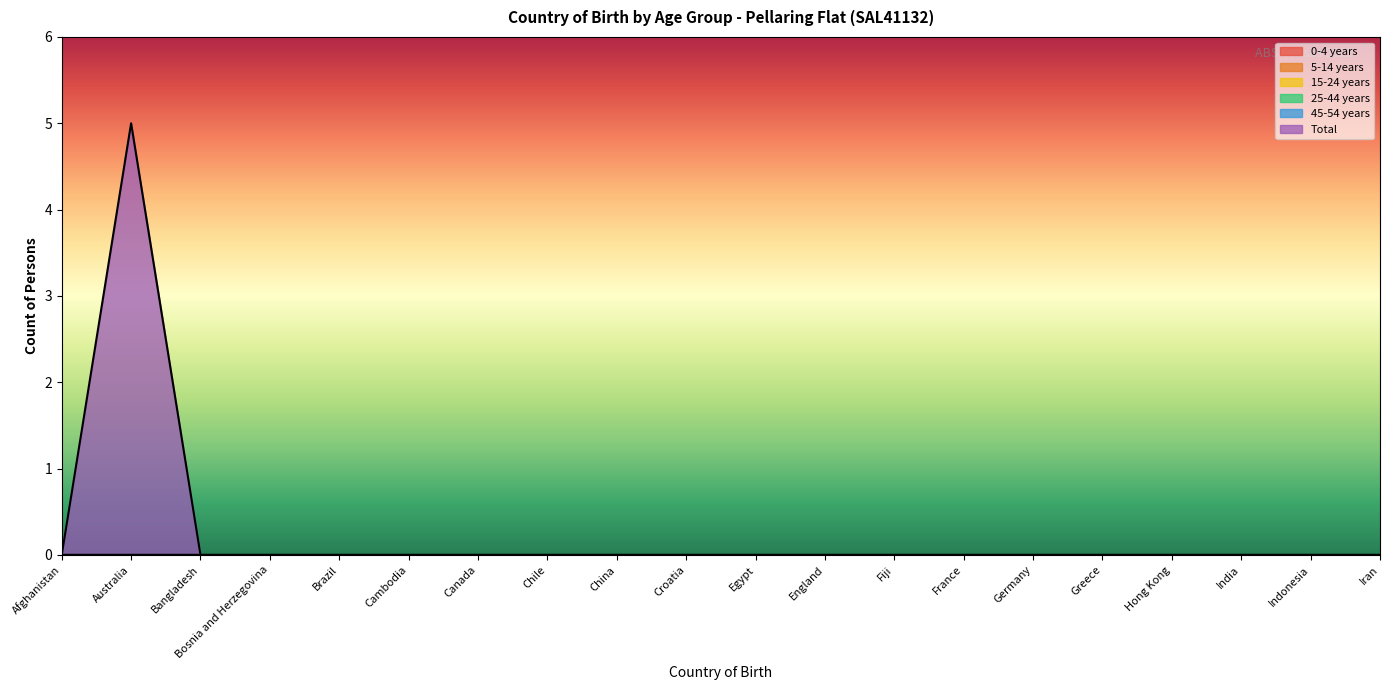

Rank the categories by 0-4 years value from highest to lowest.

Afghanistan, Australia, Bangladesh, Bosnia and Herzegovina, Brazil, Cambodia, Canada, Chile, China, Croatia, Egypt, England, Fiji, France, Germany, Greece, Hong Kong, India, Indonesia, Iran